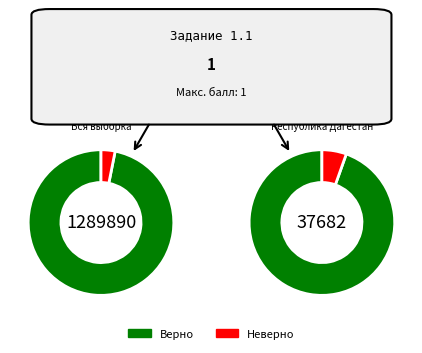

The Республика Дагестан slice represents 63% of the pie. True or false?

False